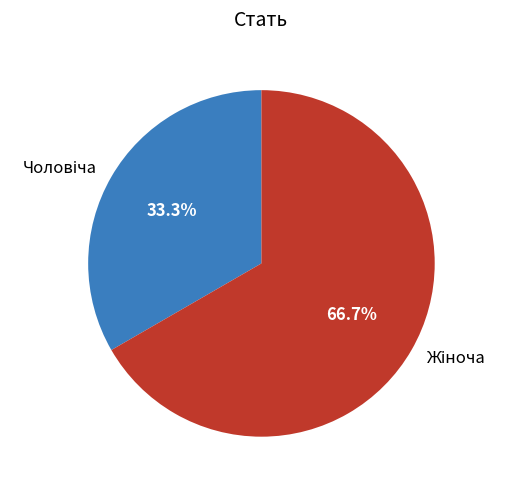

Is there a majority slice in this chart?

Yes